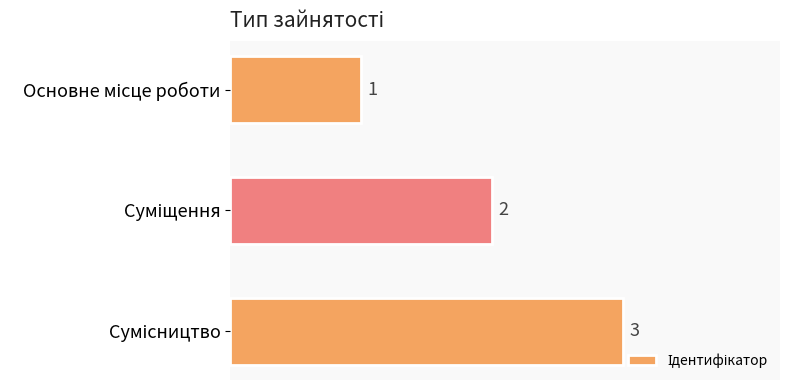

Are the bars horizontal?

Yes